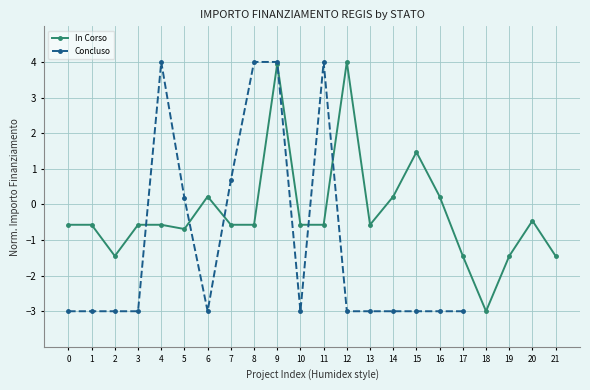

The value at 4 is 2.1. True or false?

False